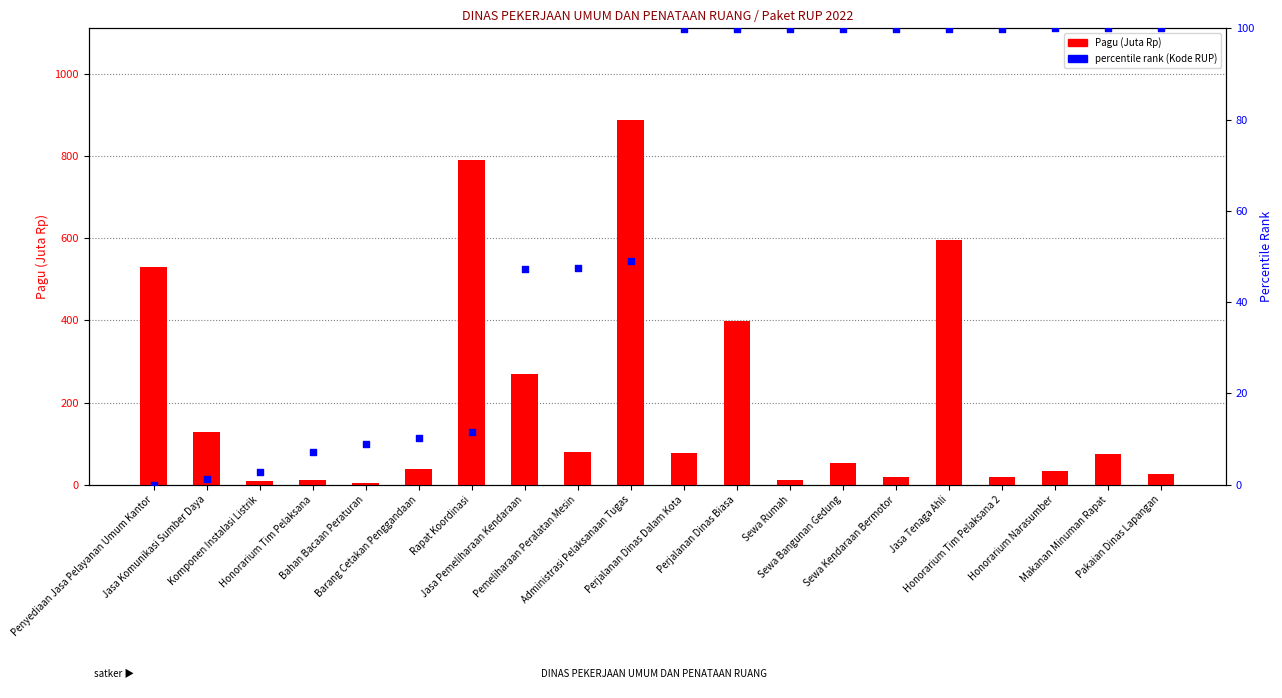

Which series reaches the minimum Y coordinate?

percentile rank (Kode RUP)